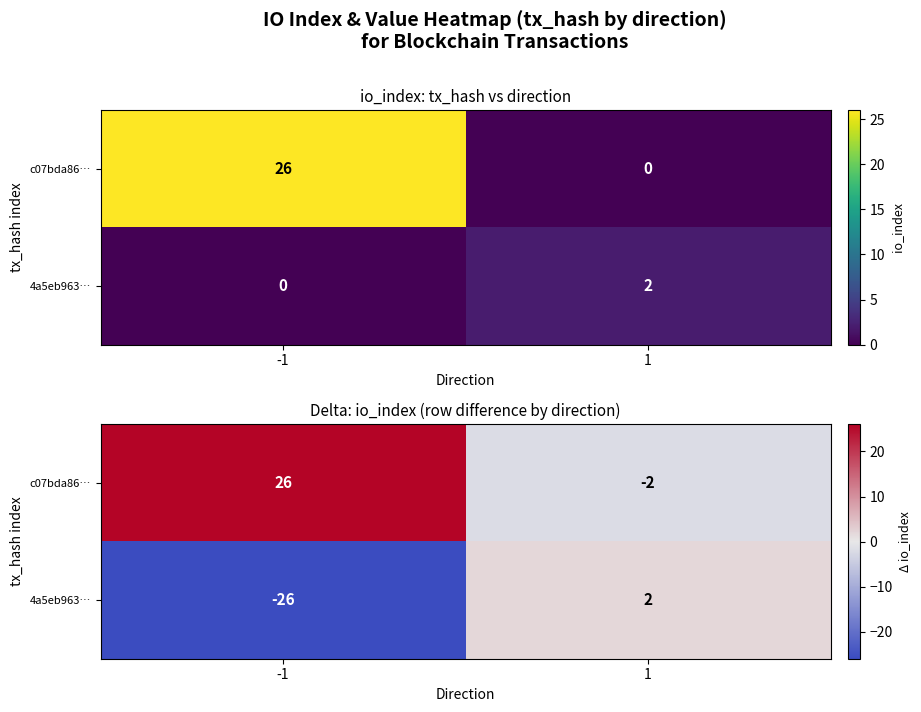

List the series in order of their overall mean, lowest first.

4a5eb963…, c07bda86…